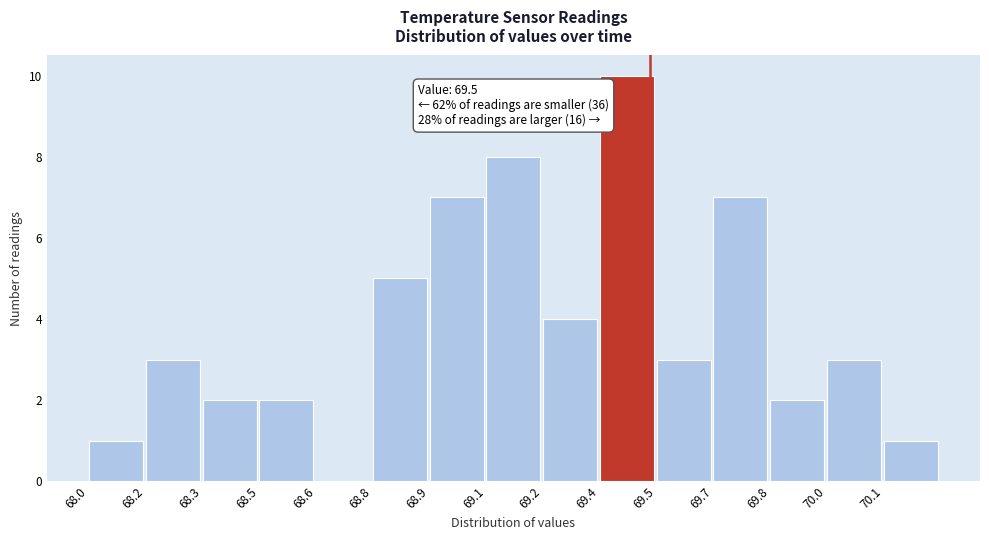

Reading left to right, extract all data points from this chart.

68.0=1	68.2=3	68.3=2	68.5=2	68.6=0	68.8=5	68.9=7	69.1=8	69.2=4	69.4=10	69.5=3	69.7=7	69.8=2	70.0=3	70.1=1